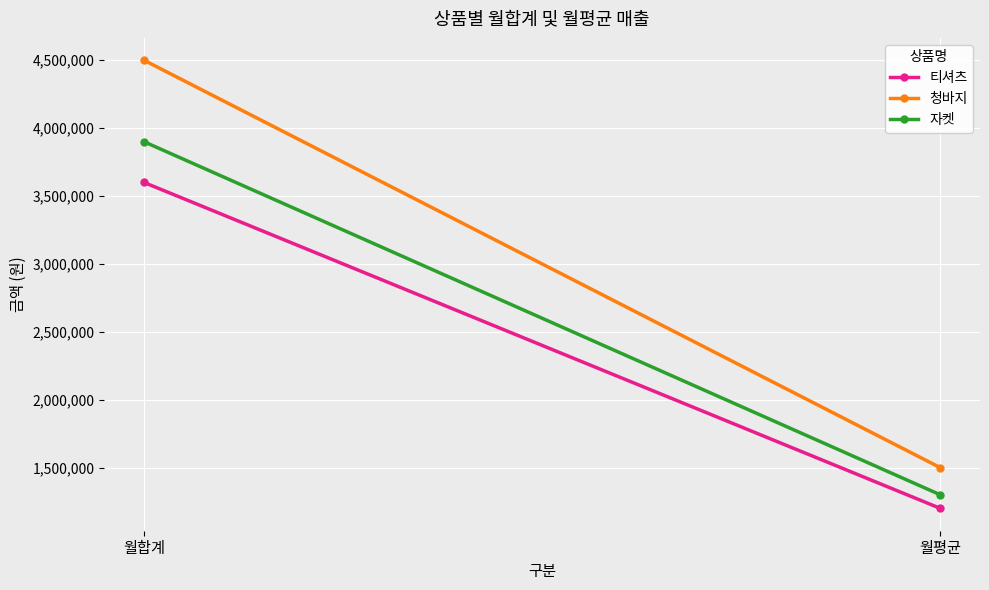

The 청바지 series shows 2518245 at 월합계. True or false?

False